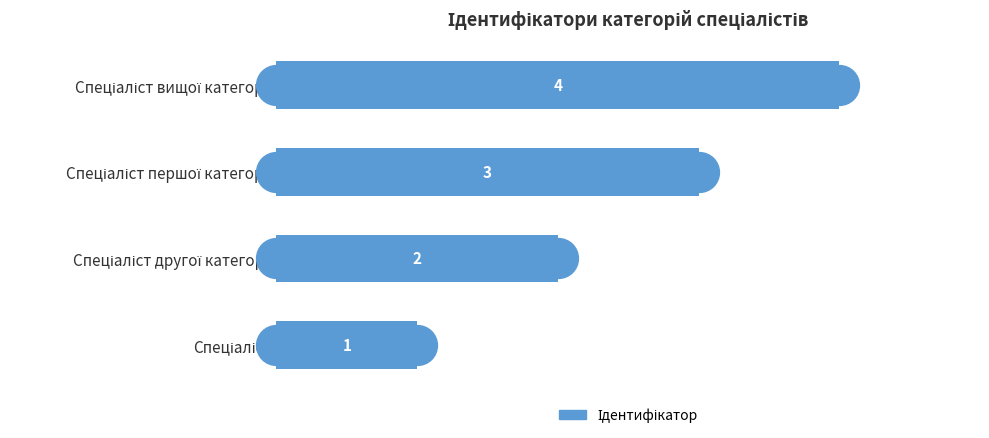

Between Спеціаліст першої категорії and Спеціаліст вищої категорії, which is larger?

Спеціаліст вищої категорії